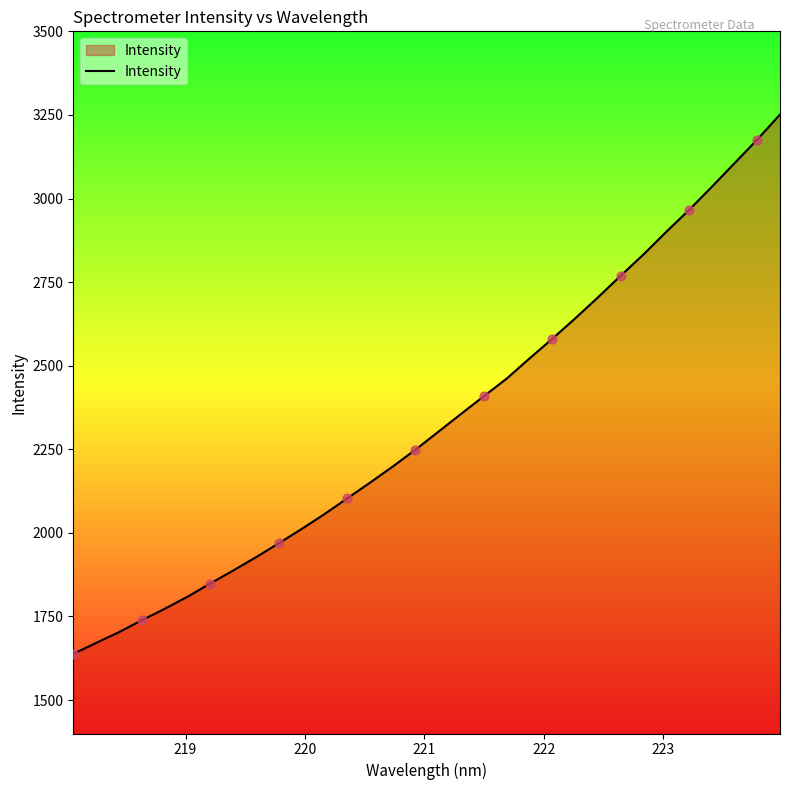

What is the minimum value shown in the chart?

1638.0